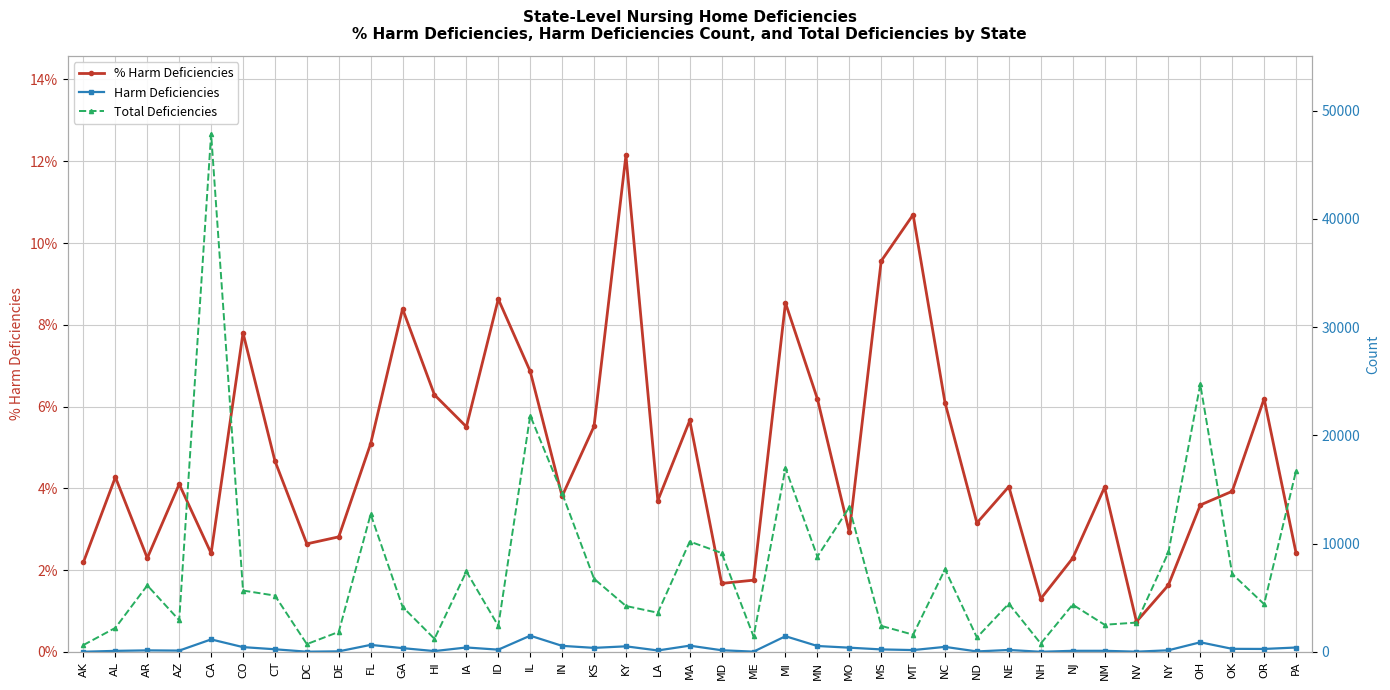

Rank the series by their maximum value, from lowest to highest.

% Harm Deficiencies, Harm Deficiencies, Total Deficiencies